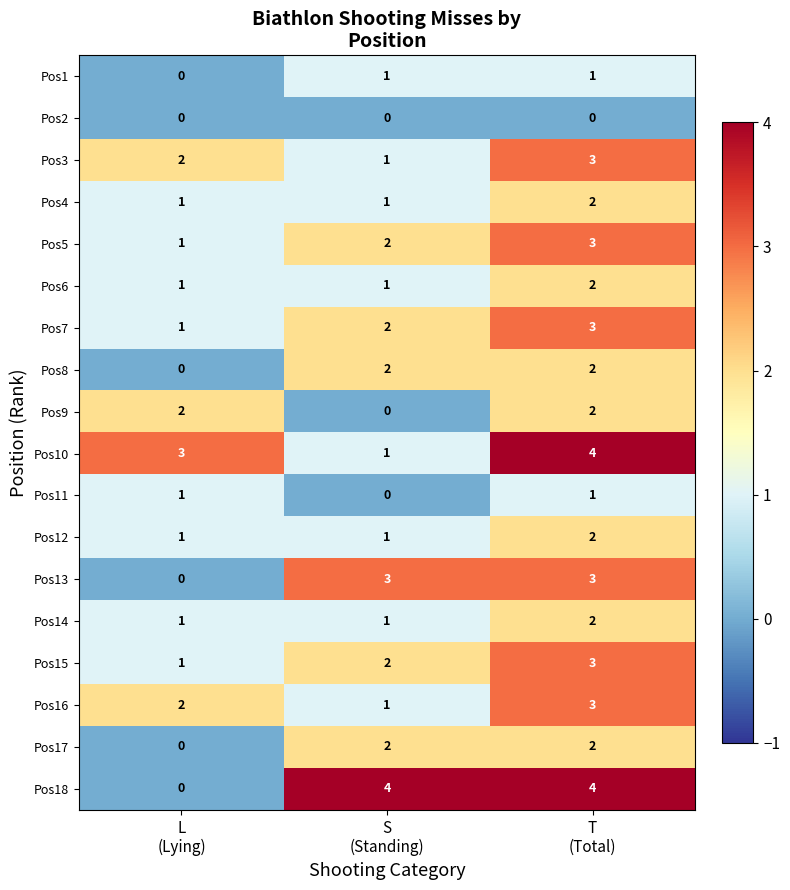

Which series has the widest spread of values?

Pos18